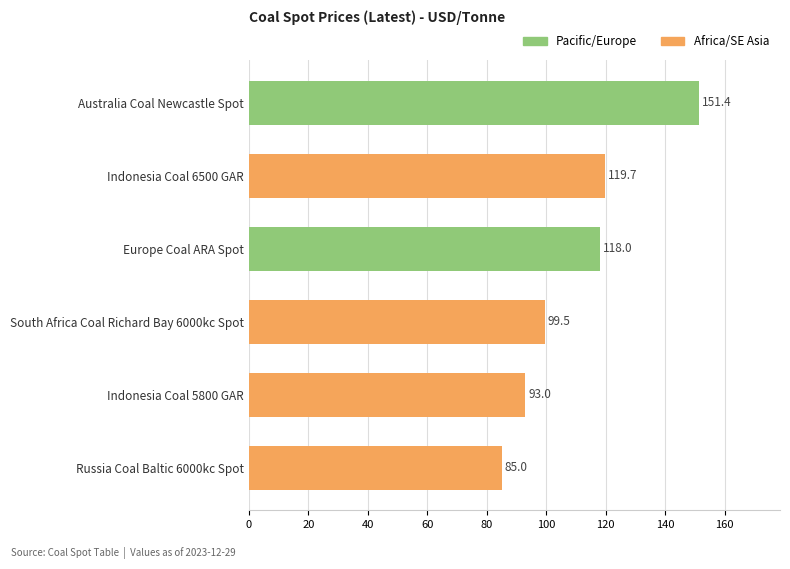

What is the sum of all values?

666.6